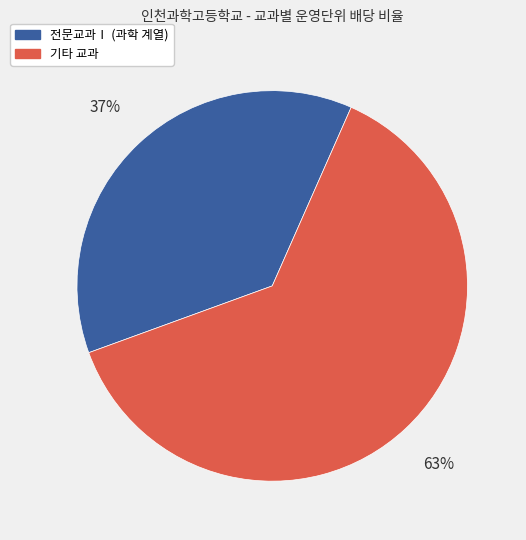

To the nearest percent, what is the average slice percentage?

50%